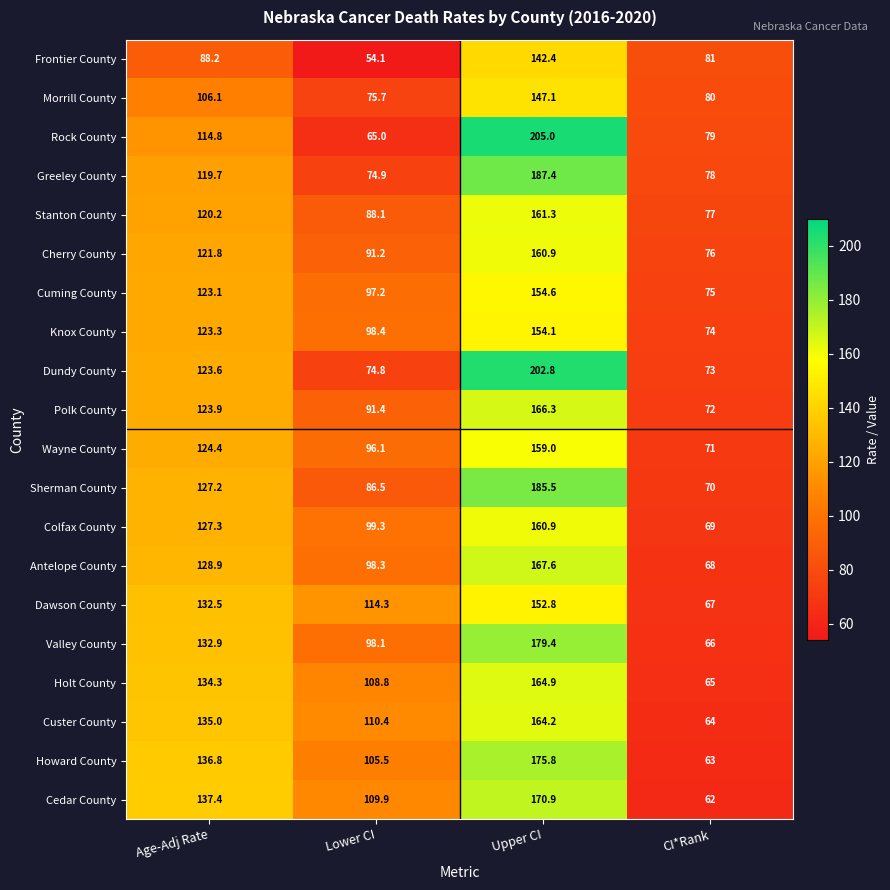

Where is Rock County nearest to the value 135?

Age-Adj Rate